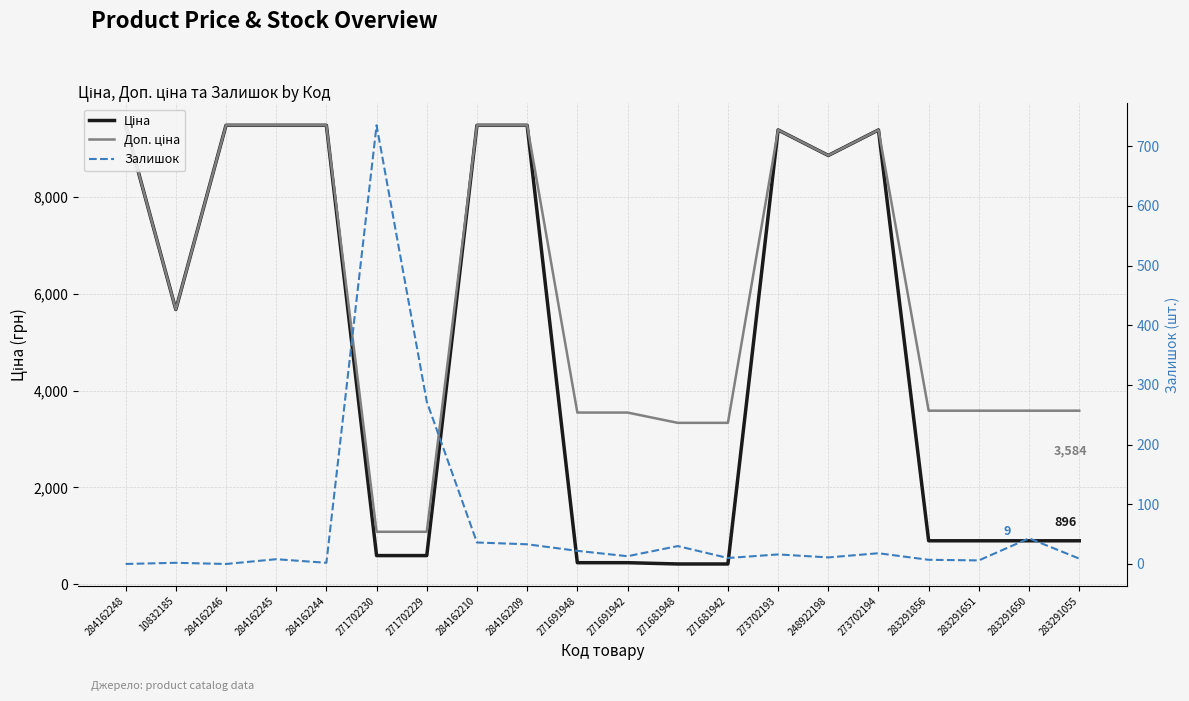

Rank the series by their average value, from lowest to highest.

Залишок, Ціна, Доп. ціна